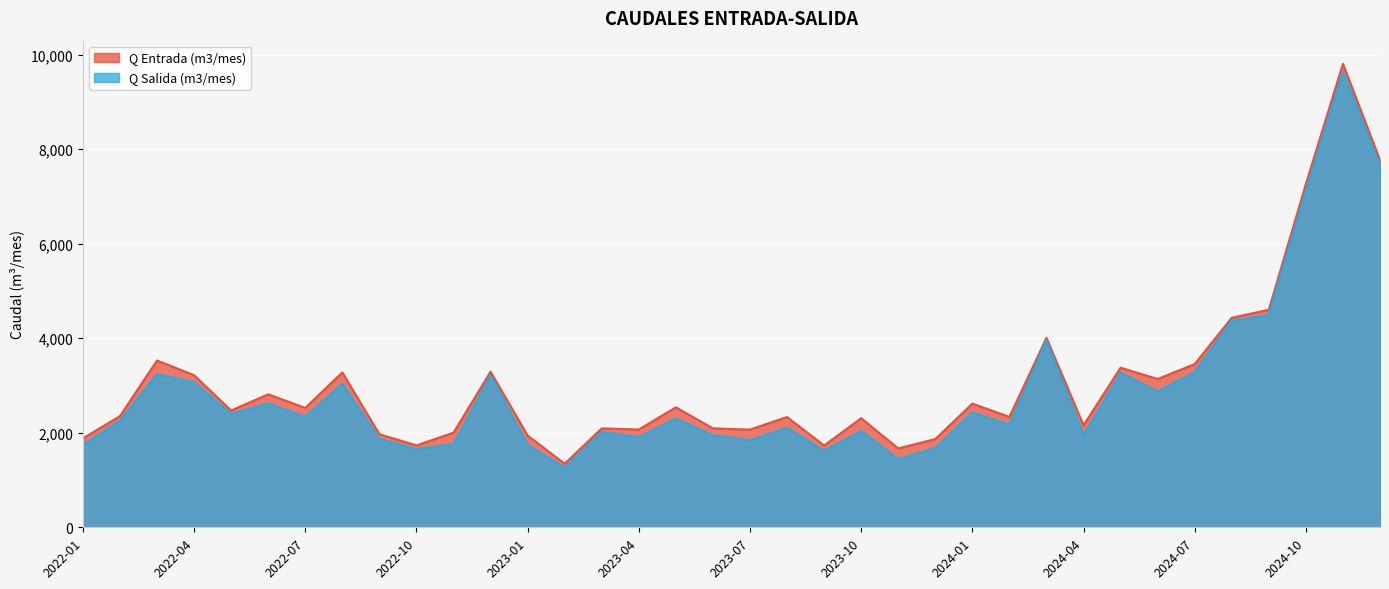

True or false: Q Salida (m3/mes) and Q Entrada (m3/mes) intersect in this chart.

False